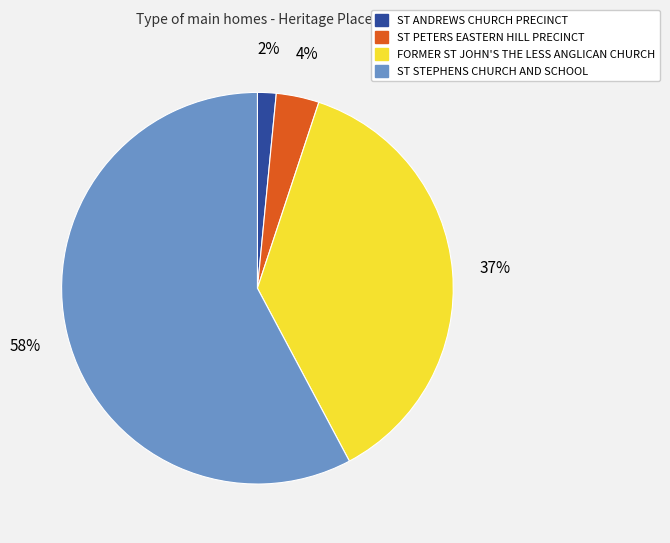

Rank the categories by value from lowest to highest.

ST ANDREWS CHURCH PRECINCT, ST PETERS EASTERN HILL PRECINCT, FORMER ST JOHN'S THE LESS ANGLICAN CHURCH, ST STEPHENS CHURCH AND SCHOOL